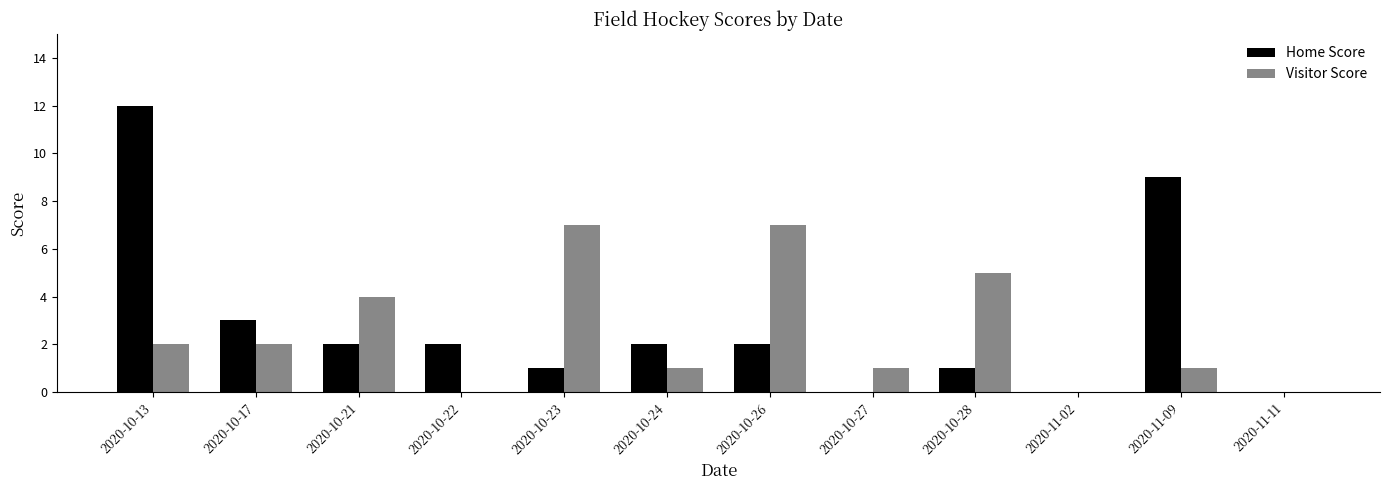

Which series has the largest range (max minus min)?

Home Score